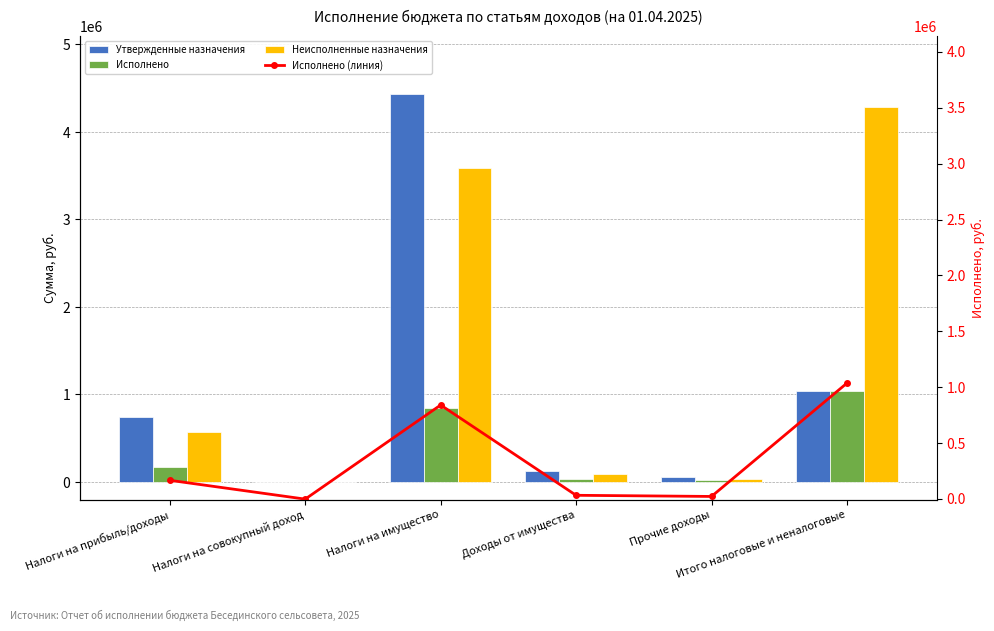

What are all the series names shown in the legend?

Утвержденные назначения, Исполнено, Неисполненные назначения, Исполнено (линия)